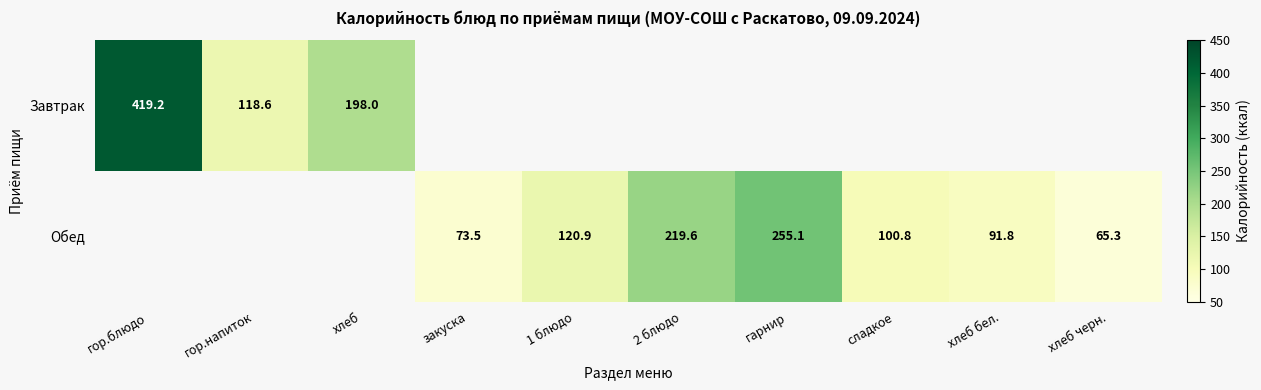

Which label corresponds to the largest value in the chart?

гор.блюдо